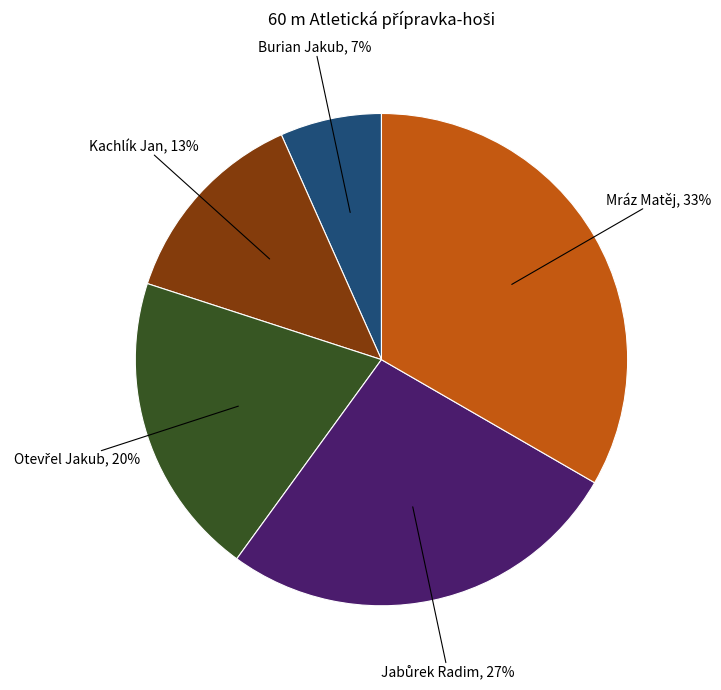

Between Mráz Matěj and Burian Jakub, which is larger?

Mráz Matěj